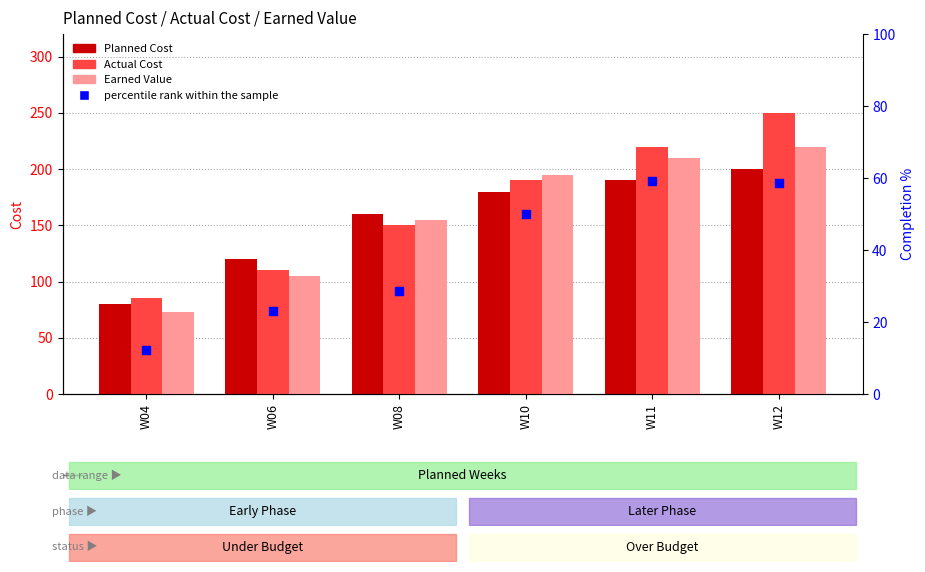

At which category is the sum across all series the highest?

W12